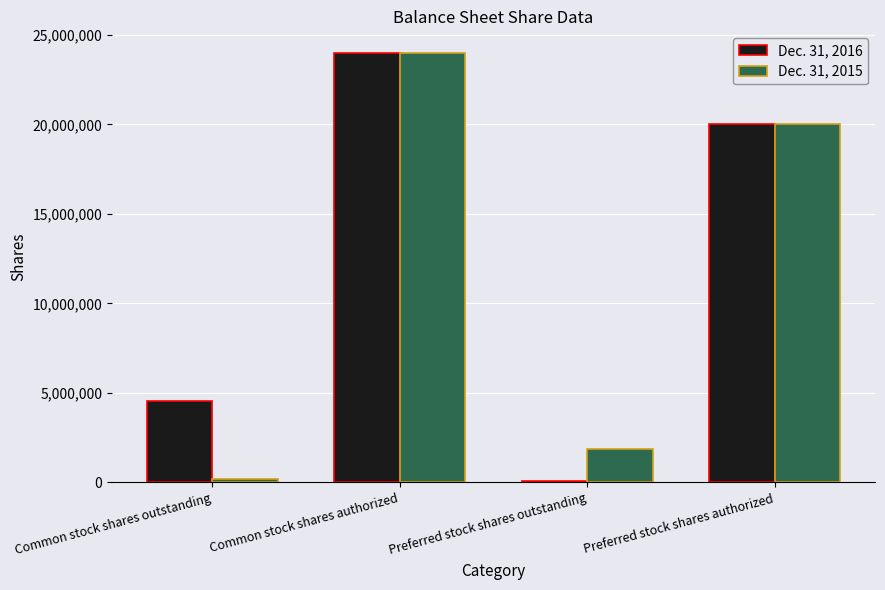

Is it true that Dec. 31, 2016 equals 1700827 at Common stock shares outstanding?

False